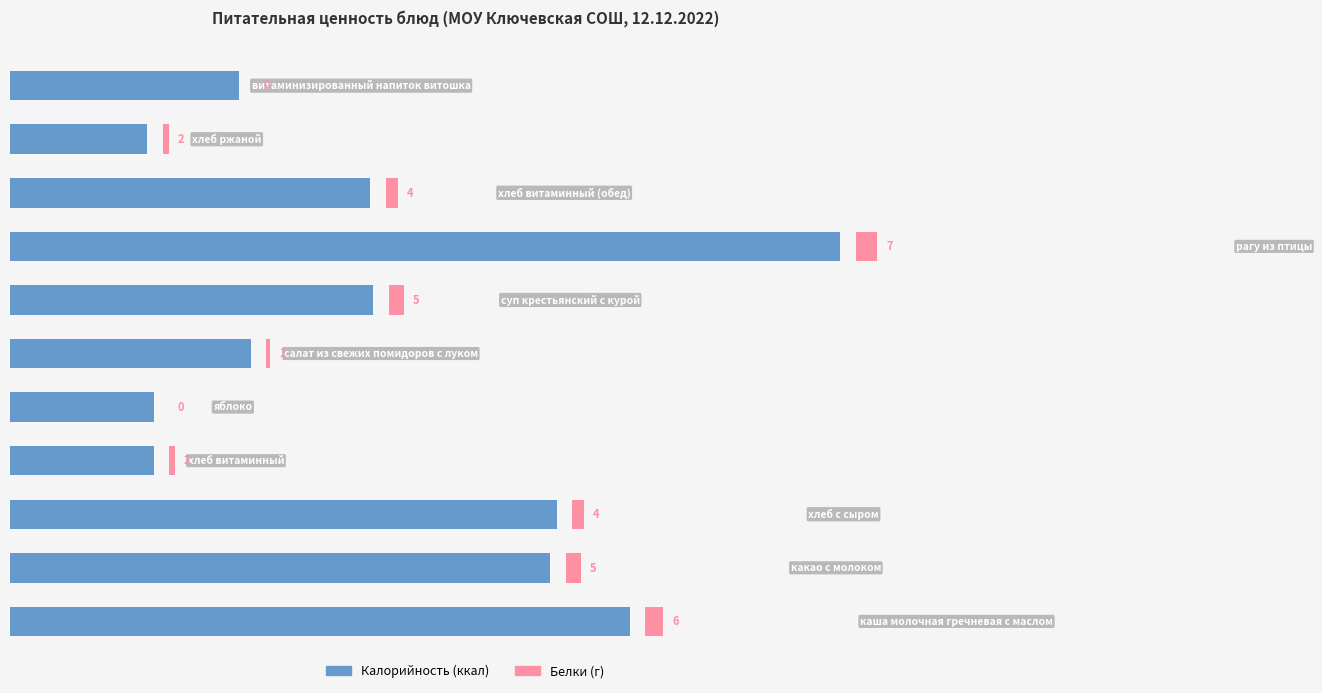

Count the number of categories in the chart.

11